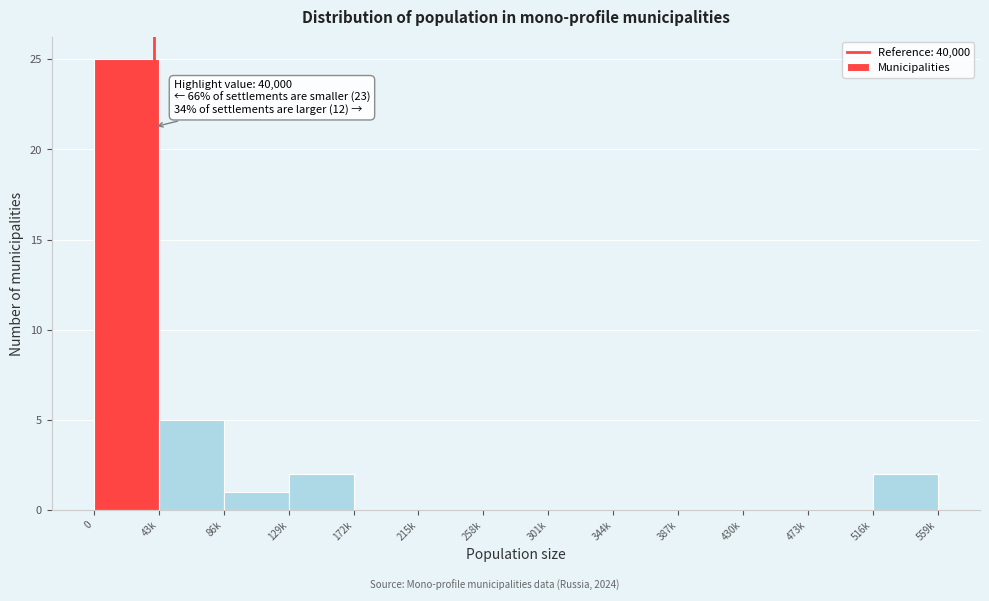

Reading right to left, transcribe all the data shown in this chart.

516k=2	473k=0	430k=0	387k=0	344k=0	301k=0	258k=0	215k=0	172k=0	129k=2	86k=1	43k=5	0=25